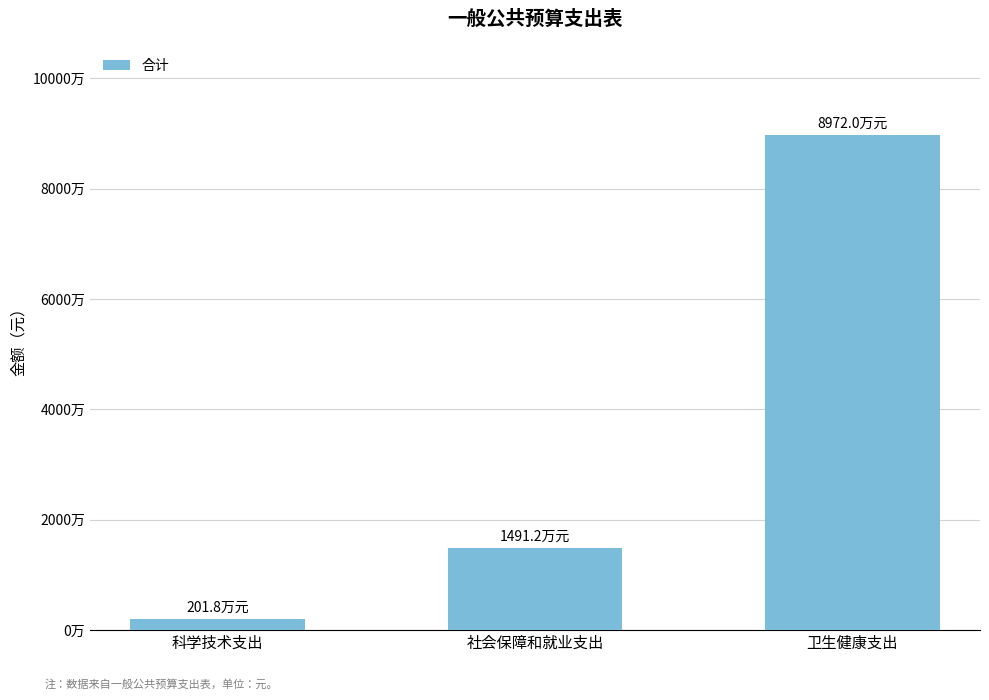

Where does the data first go above 14911774?

社会保障和就业支出